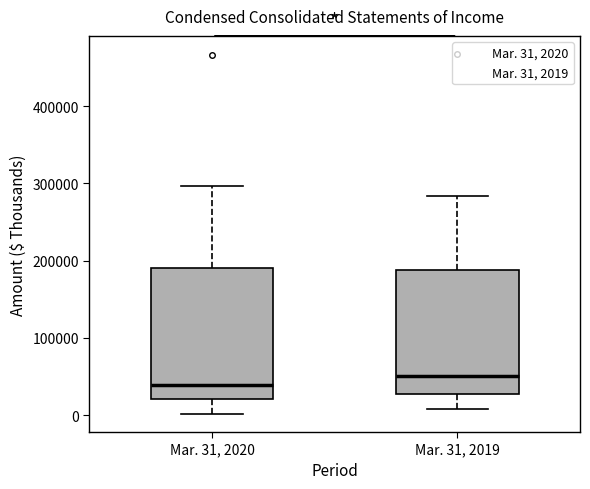

Reading left to right, transcribe this box plot: for each box, give where its median line is, the range the box spans, and where its two whiskers end, as read against the y-axis. The values are not printed on the chart, so give them approximately, as read against the axis.

Mar. 31, 2020: median 40000, box 20000 to 190000, whiskers 0 to 300000
Mar. 31, 2019: median 50000, box 30000 to 190000, whiskers 10000 to 280000